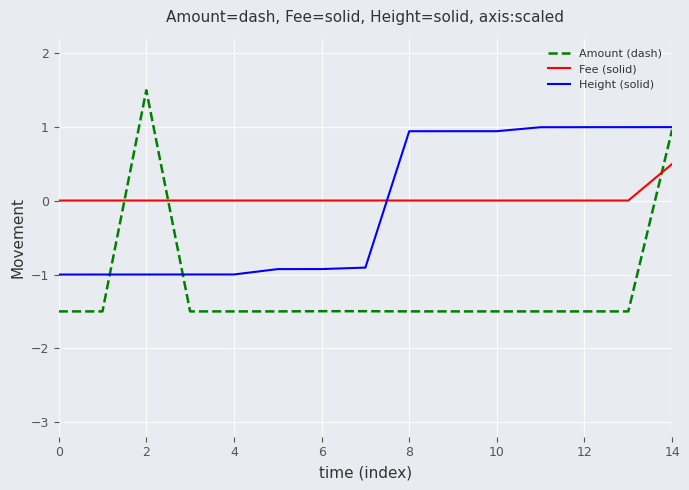

Which series ends up on top after the final intersection of Height (solid) and Fee (solid)?

Height (solid)